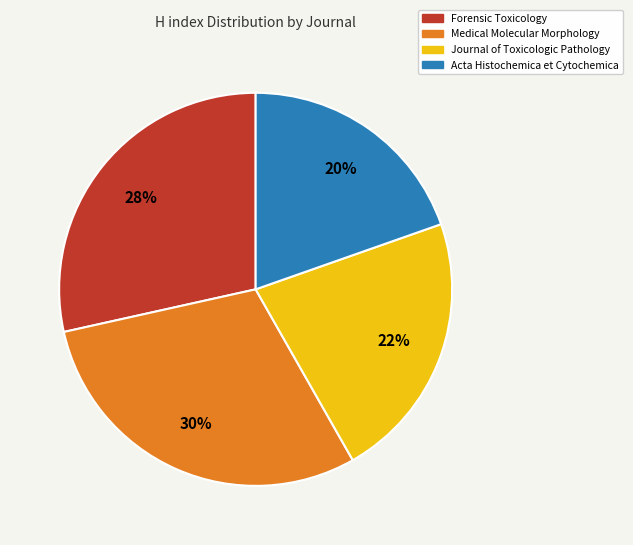

To the nearest percent, what percentage of the pie is Forensic Toxicology?

28%